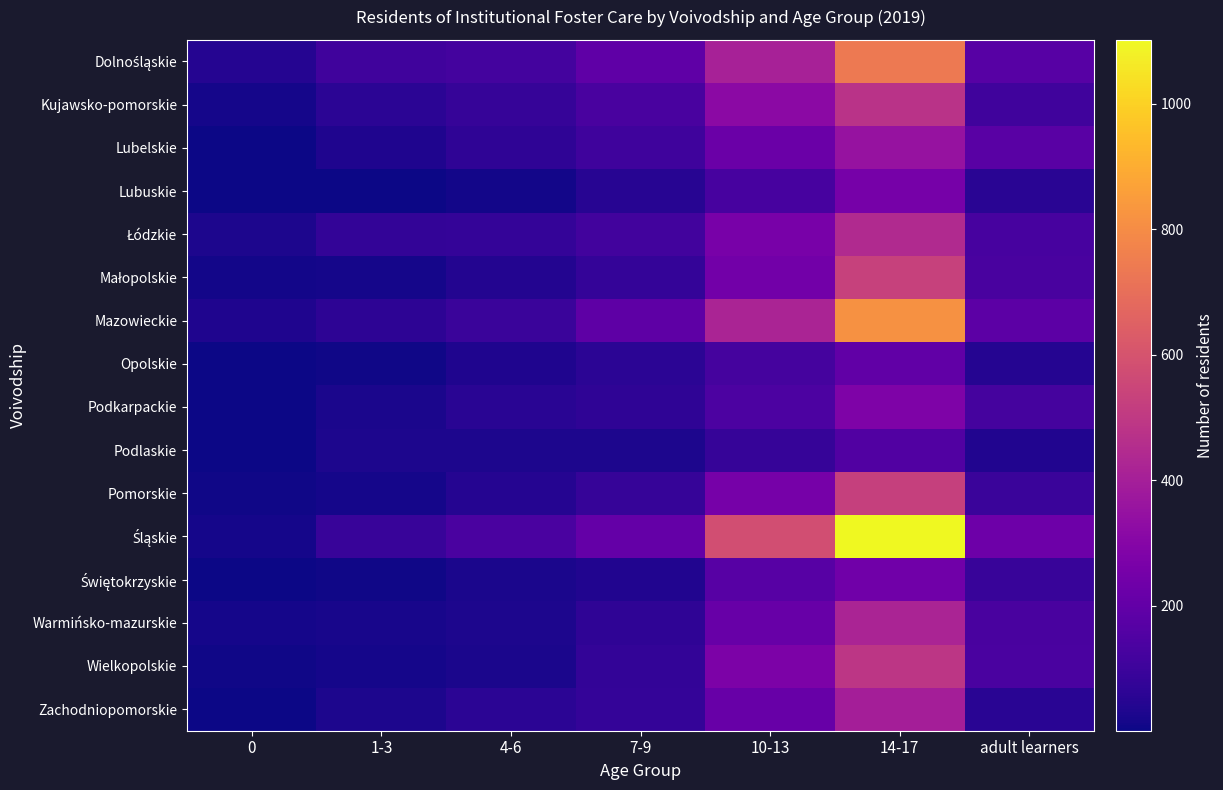

List the series in order of their peak value, lowest first.

Podlaskie, Opolskie, Świętokrzyskie, Lubuskie, Podkarpackie, Lubelskie, Zachodniopomorskie, Warmińsko-mazurskie, Łódzkie, Kujawsko-pomorskie, Wielkopolskie, Pomorskie, Małopolskie, Dolnośląskie, Mazowieckie, Śląskie